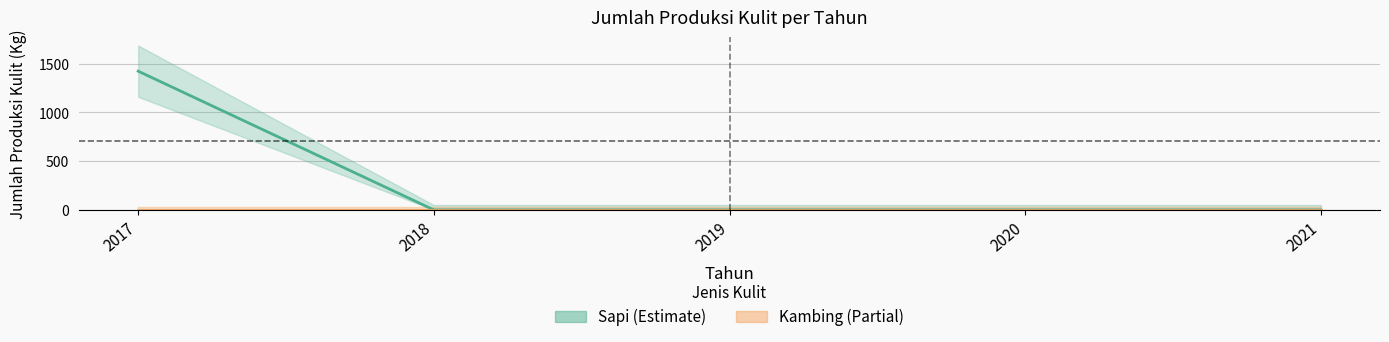

List the labels in order of value, largest first.

2017, 2018, 2019, 2020, 2021